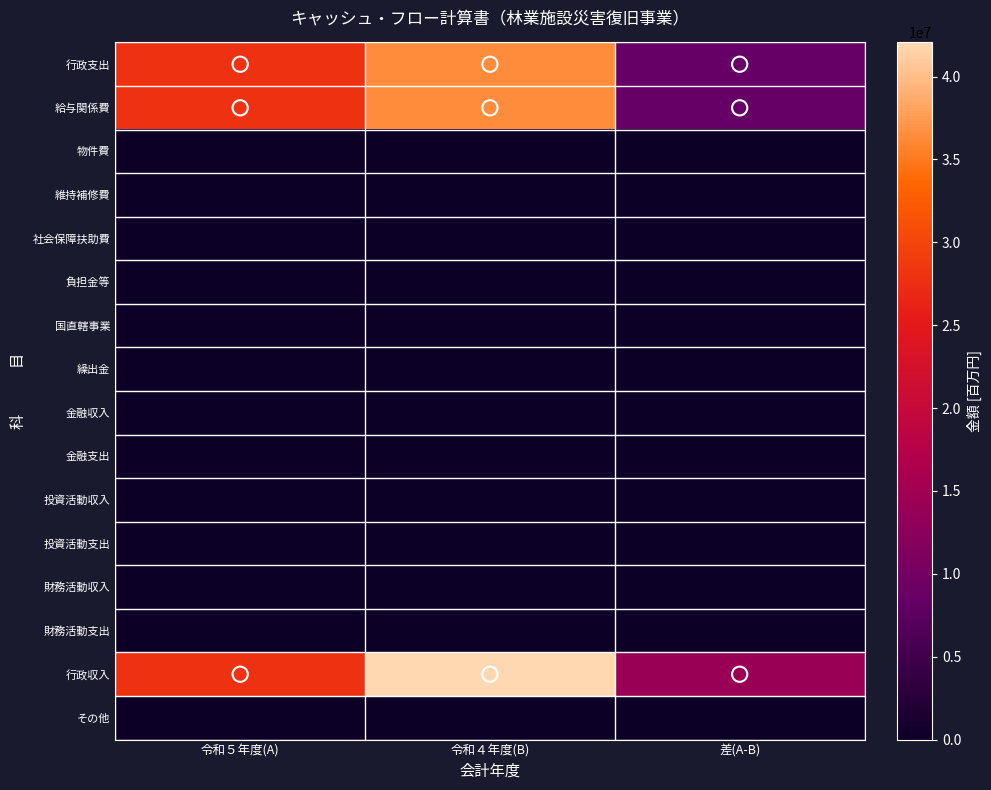

Which label corresponds to the largest value in the chart?

令和４年度(B)